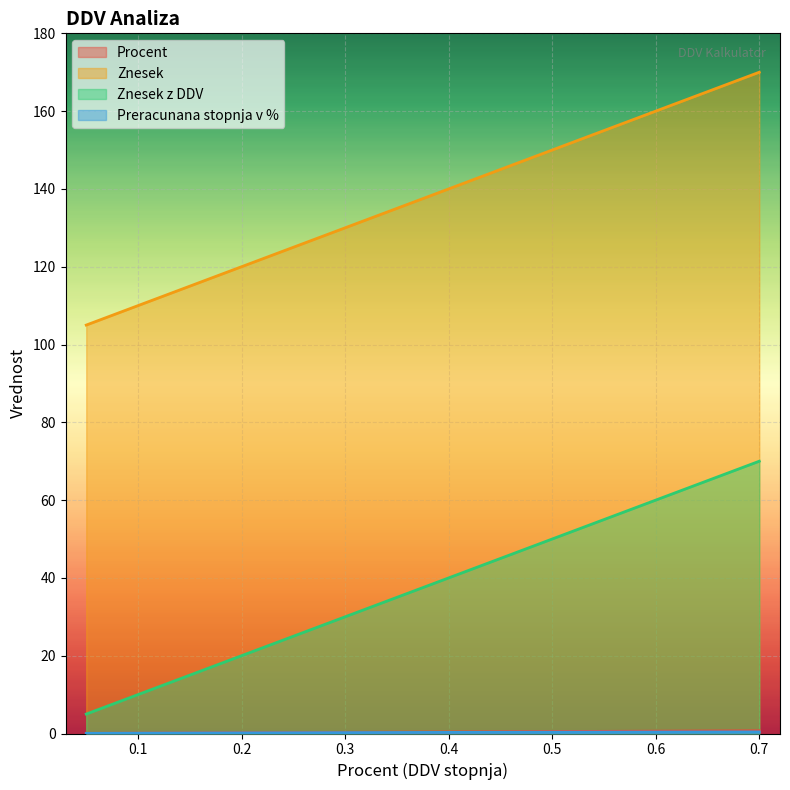

Which series has the largest total across all categories?

Znesek